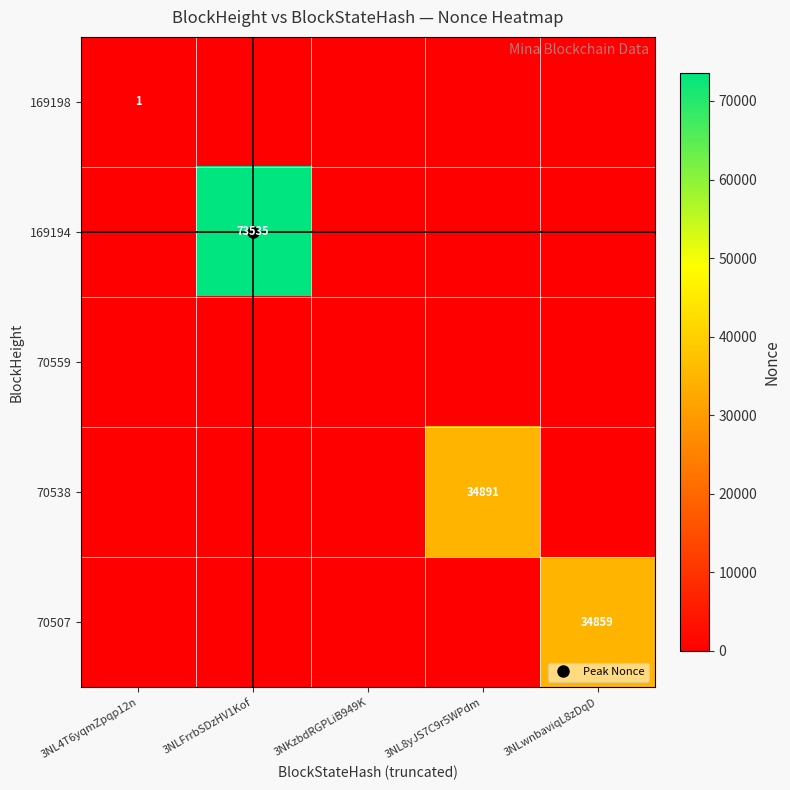

True or false: 169194 has a value of 30466 at 3NLFrrbSDzHV1Kof.

False